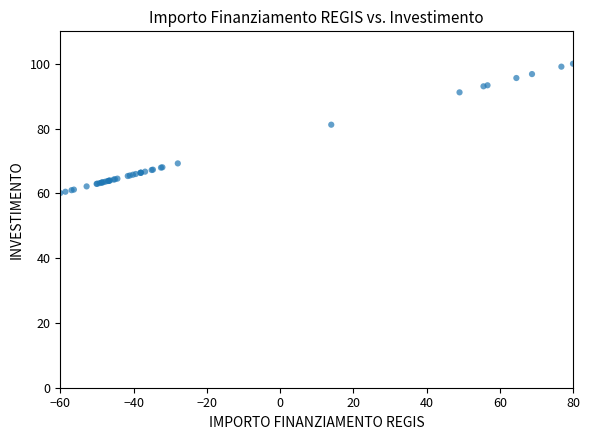

What Y value in the scatter plot is closest to 80?

81.2